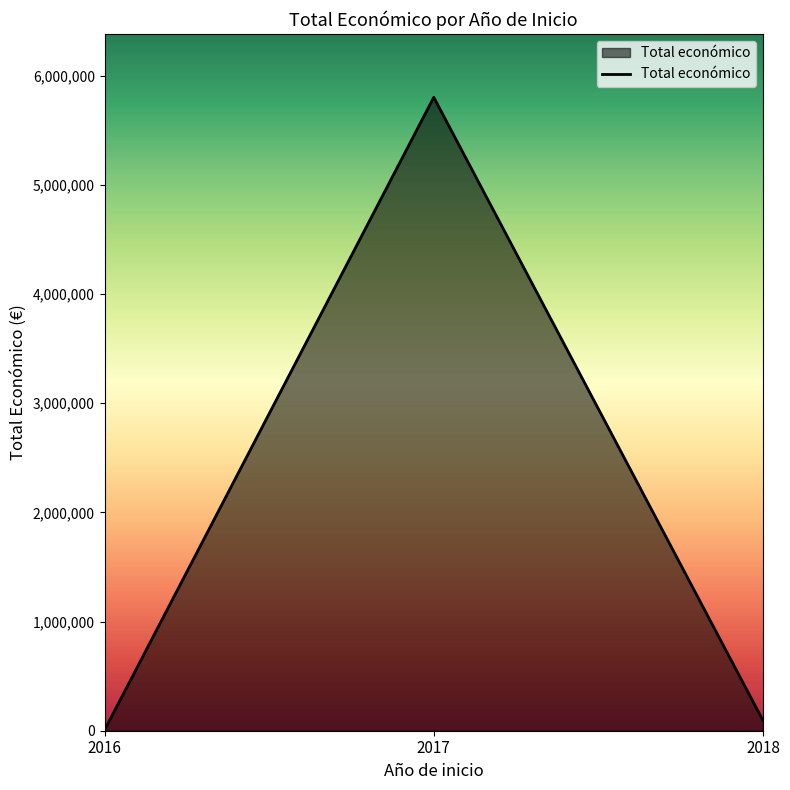

At which category does the chart reach its minimum across all series?

2016